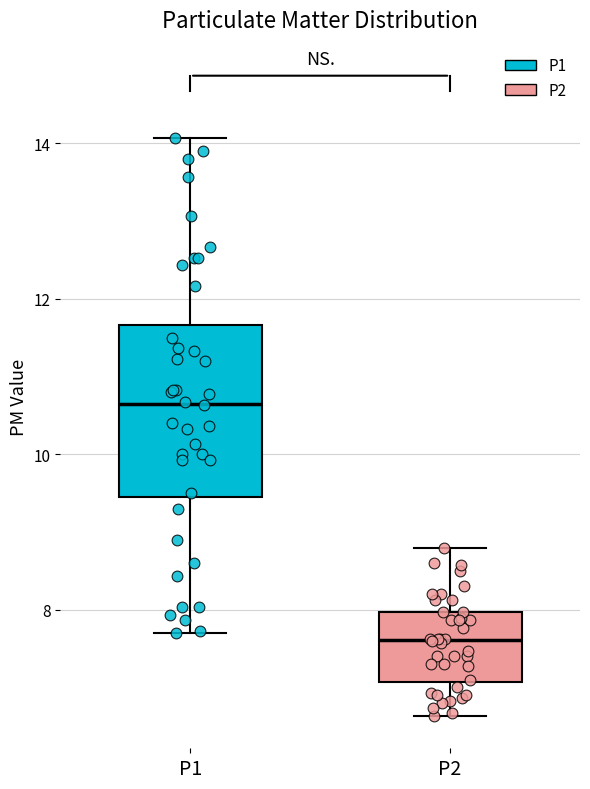

Reading left to right, transcribe this box plot: for each box, give where its median line is, the range the box spans, and where its two whiskers end, as read against the y-axis. The values are not printed on the chart, so give them approximately, as read against the axis.

P1: median 10.6, box 9.4 to 11.6, whiskers 7.8 to 14.0
P2: median 7.6, box 7.0 to 8.0, whiskers 6.6 to 8.8